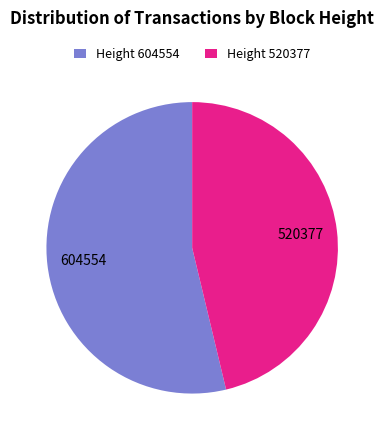

Which category accounts for the majority?

Height 604554